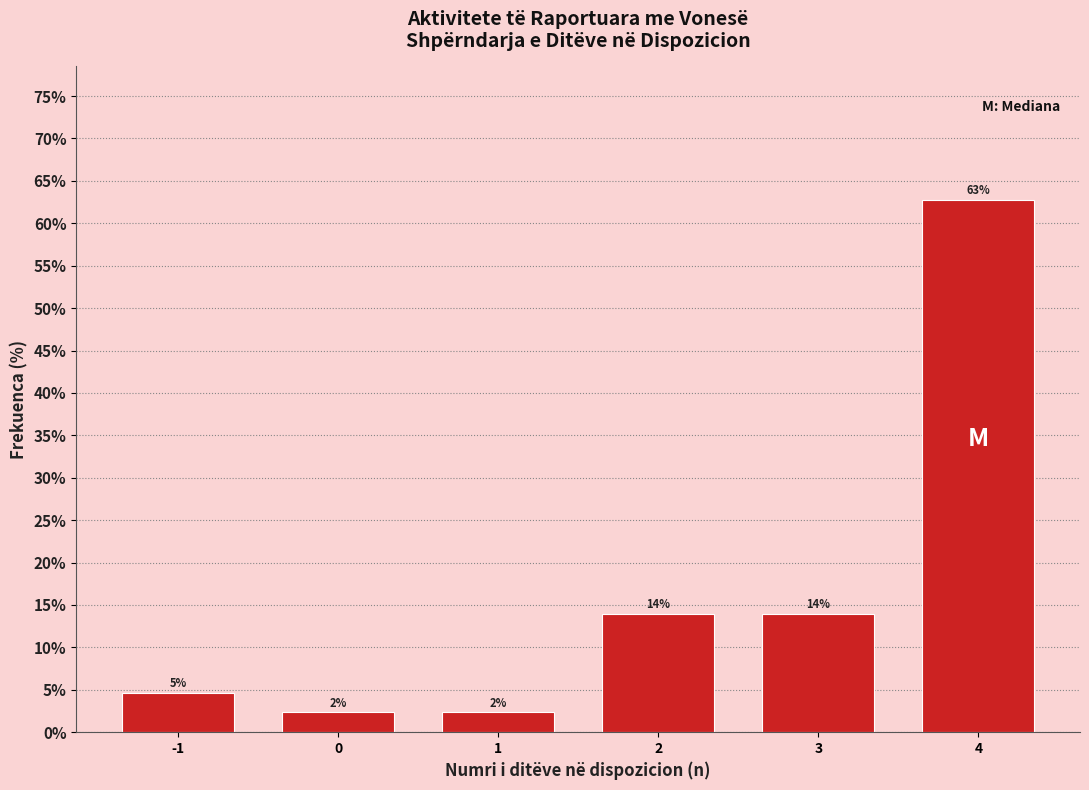

Over which range of the x-axis is the bar tallest?

3.5 to 4.5